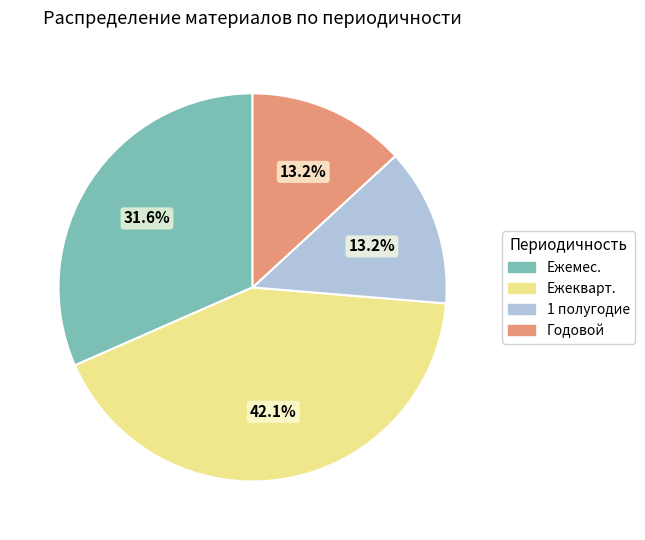

To the nearest percent, what is the difference between the largest and smallest slice percentages?

29%